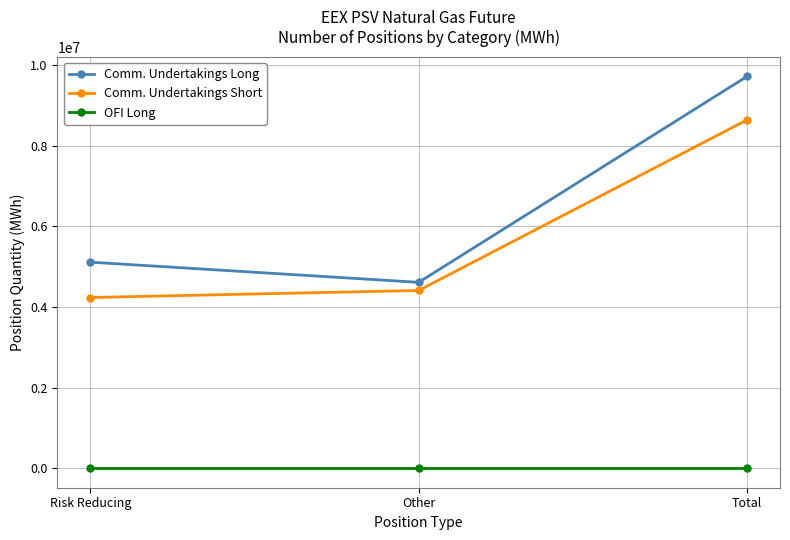

List the labels in order of Comm. Undertakings Short value, largest first.

Total, Other, Risk Reducing